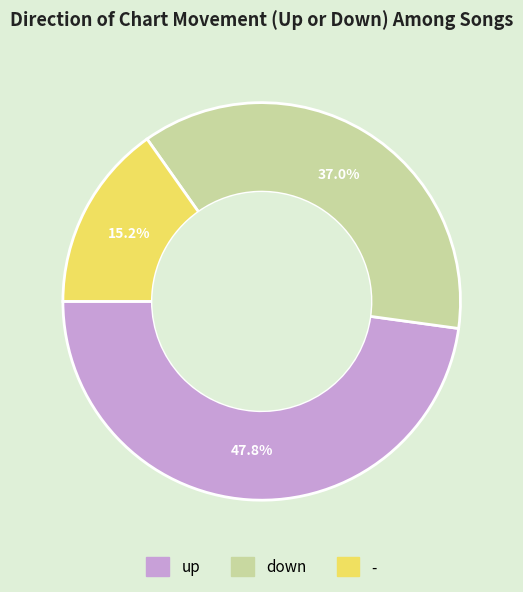

Does down account for over 50% of the chart?

No